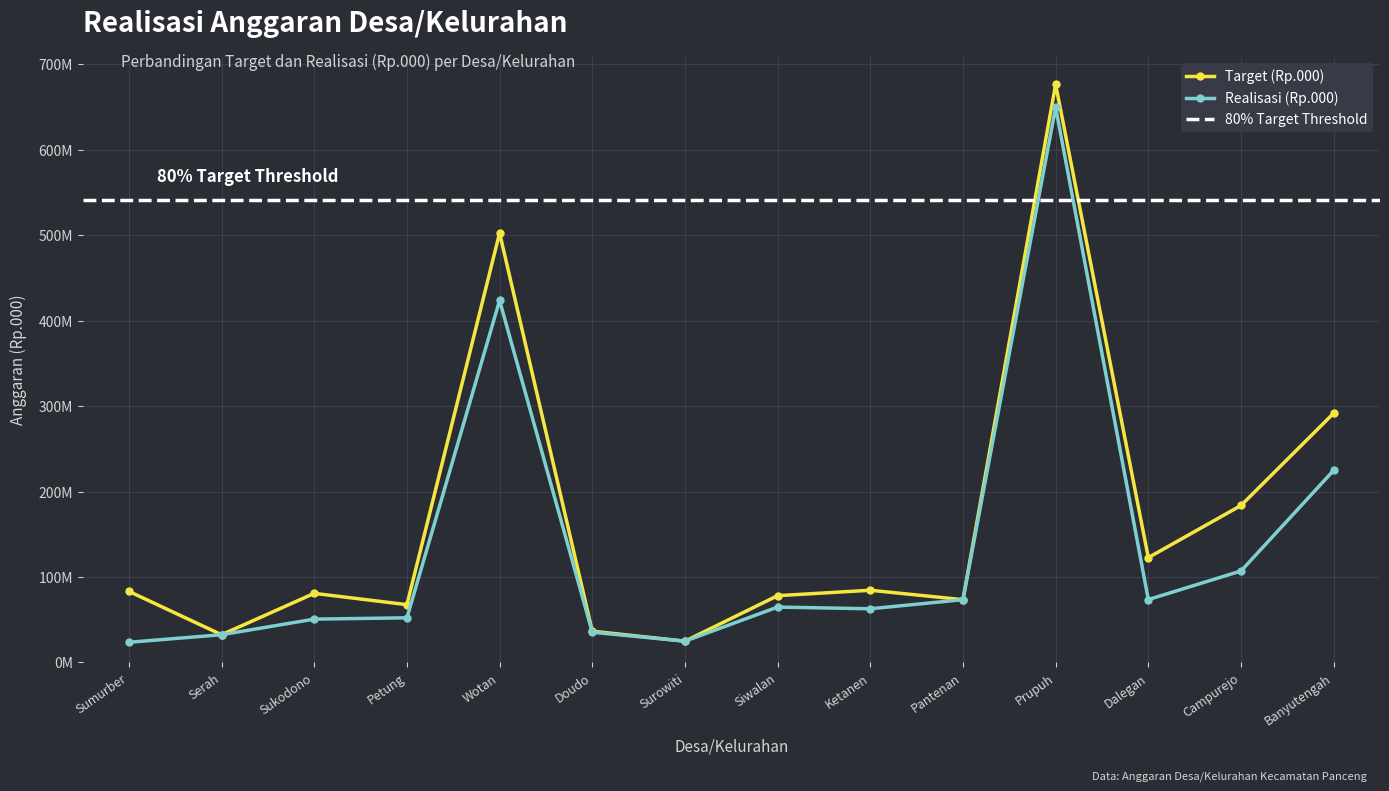

True or false: Target (Rp.000) has a value of 142273950 at Ketanen.

False